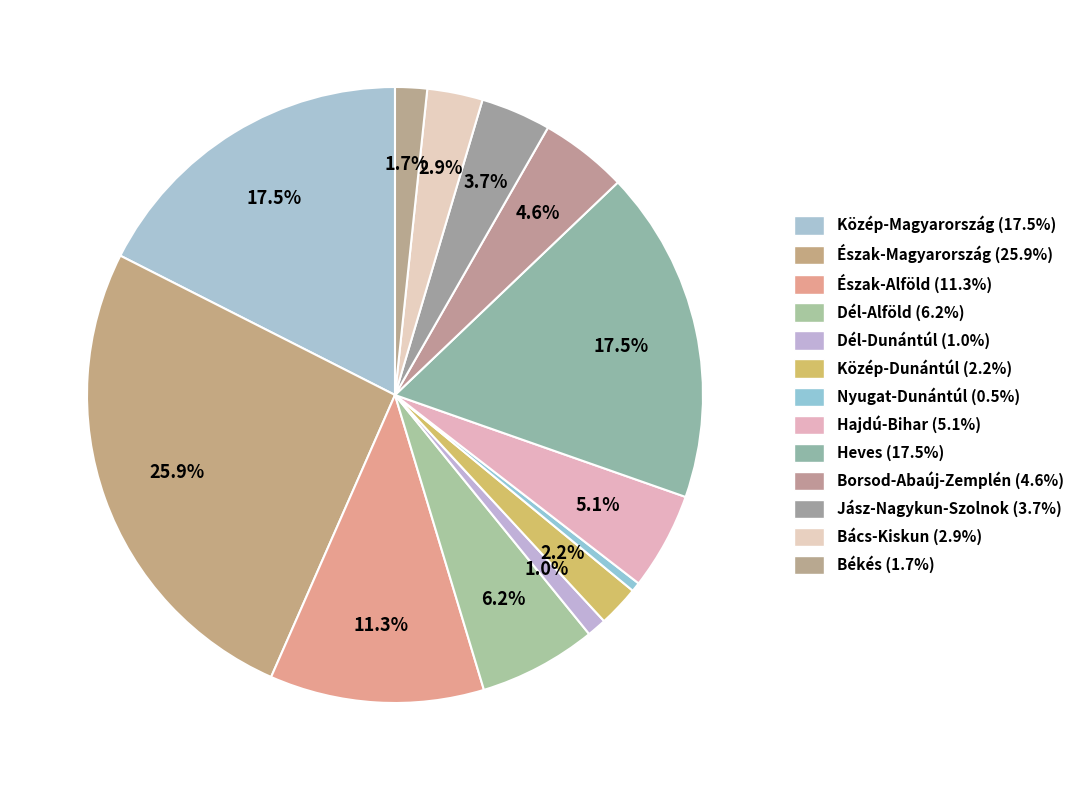

Which has a higher value, Közép-Magyarország or Békés?

Közép-Magyarország